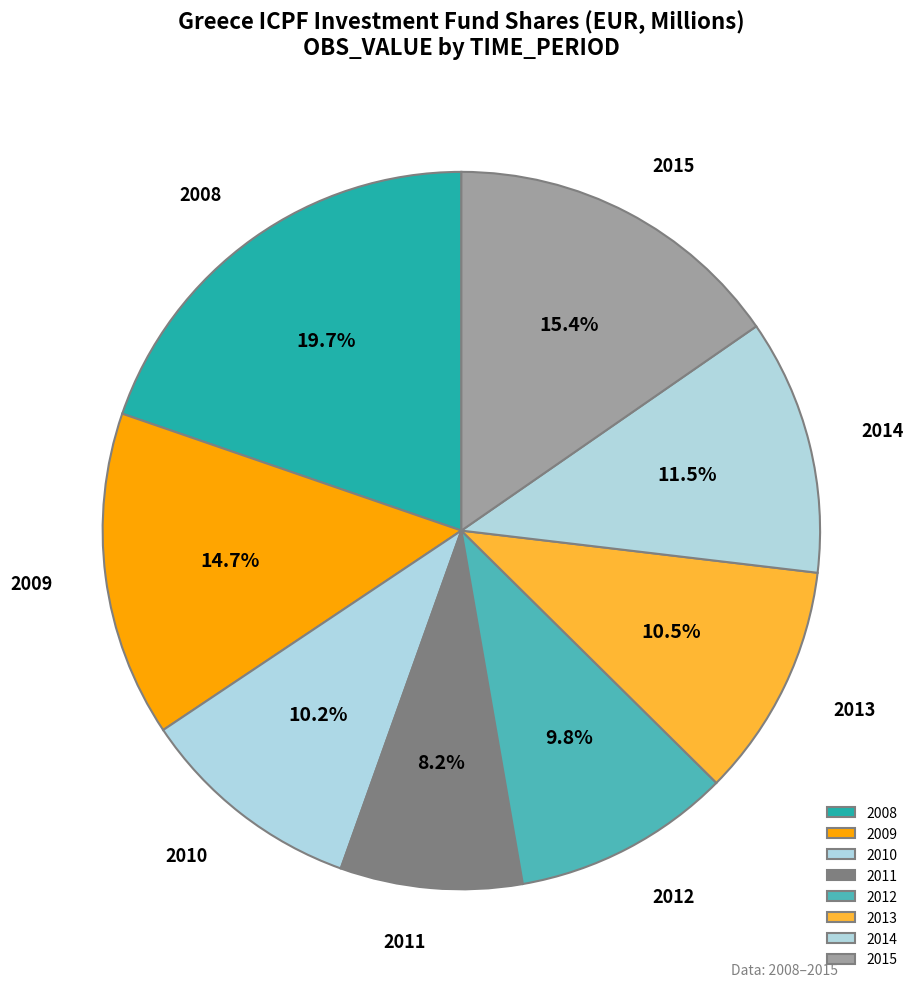

What is the ratio of the value at 2014 to the value at 2013?

1.1